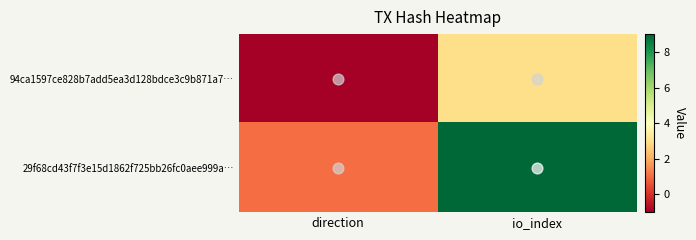

Rank the series at direction from highest to lowest value.

29f68cd43f7f3e15d1862f725bb26fc0aee999a…, 94ca1597ce828b7add5ea3d128bdce3c9b871a7…